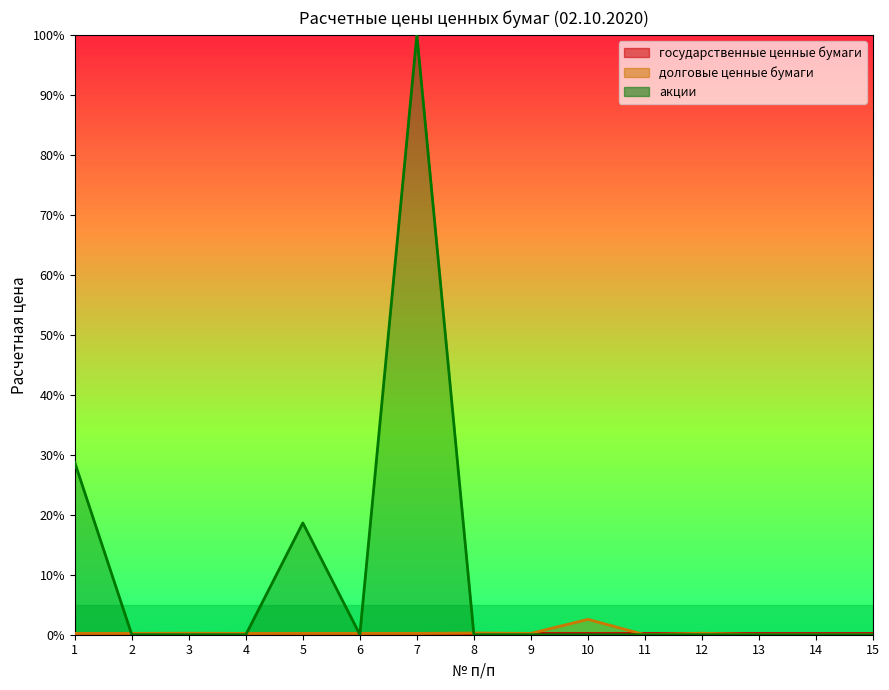

Rank the series by their average value, from lowest to highest.

долговые ценные бумаги, акции